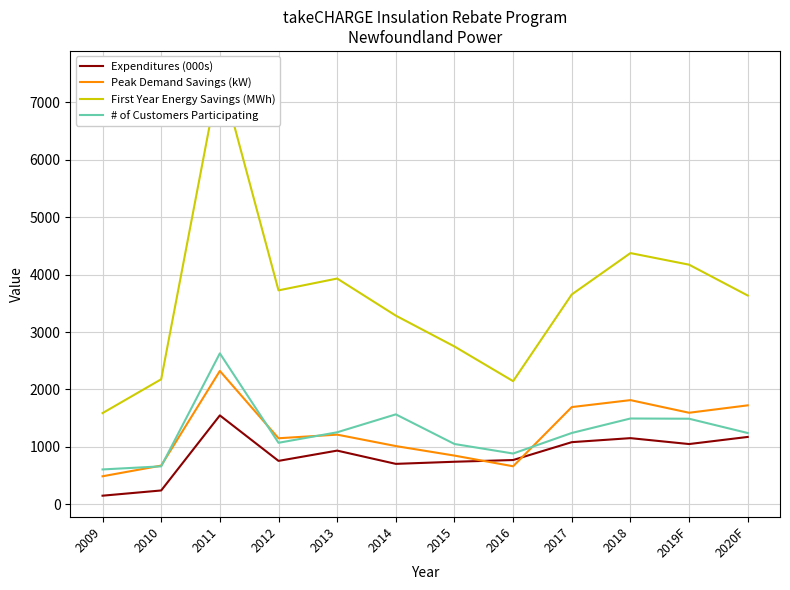

Is the value of Peak Demand Savings (kW) at 2011 greater than the value of First Year Energy Savings (MWh) at 2017?

No